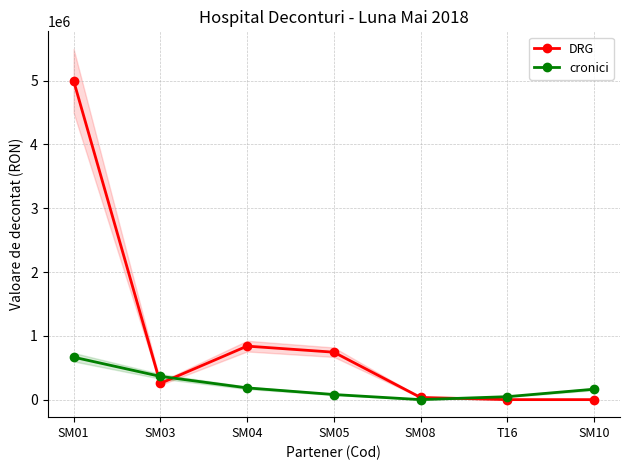

True or false: DRG has a value of 838655.0 at SM04.

True